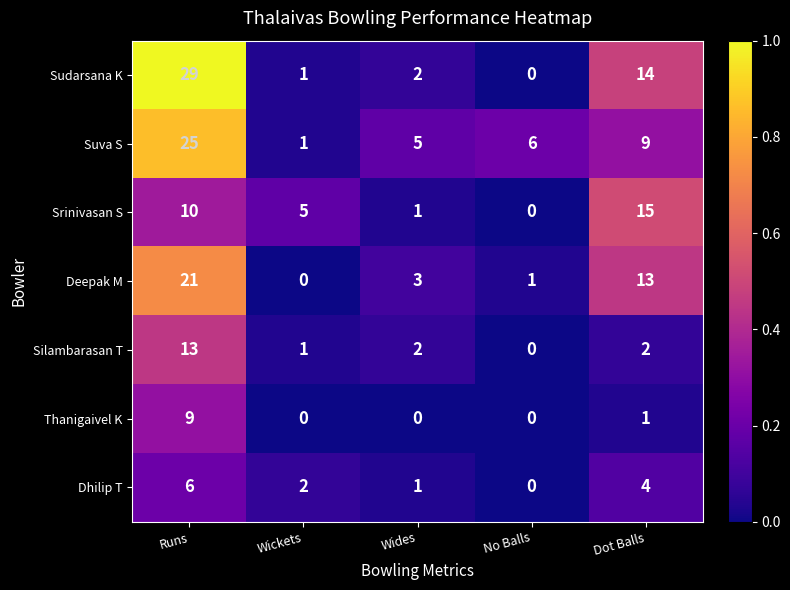

Is it true that Silambarasan T equals 2 at Dot Balls?

True